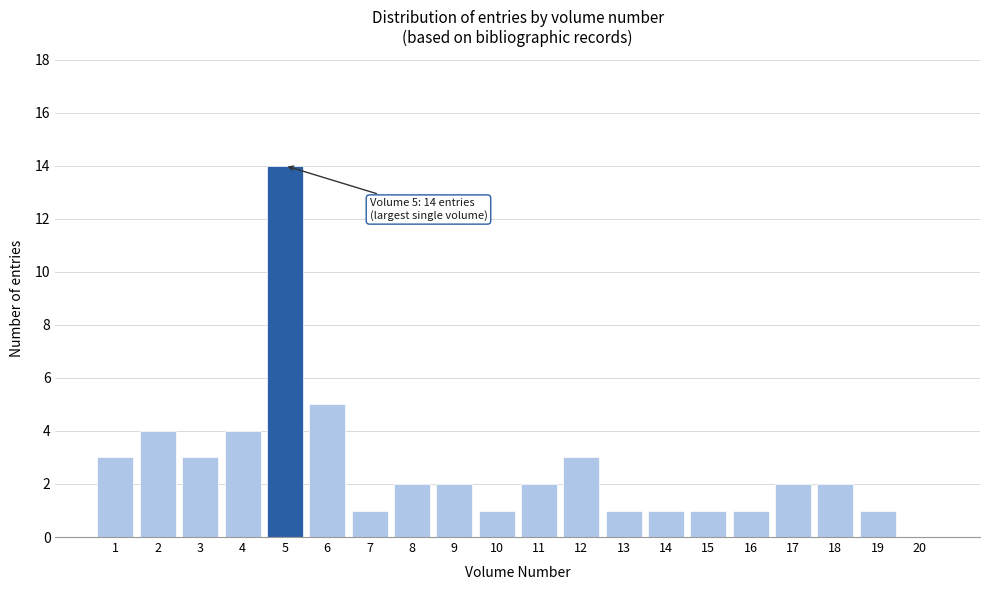

Reading left to right, transcribe all the data shown in this chart.

1=3	2=4	3=3	4=4	5=14	6=5	7=1	8=2	9=2	10=1	11=2	12=3	13=1	14=1	15=1	16=1	17=2	18=2	19=1	20=0